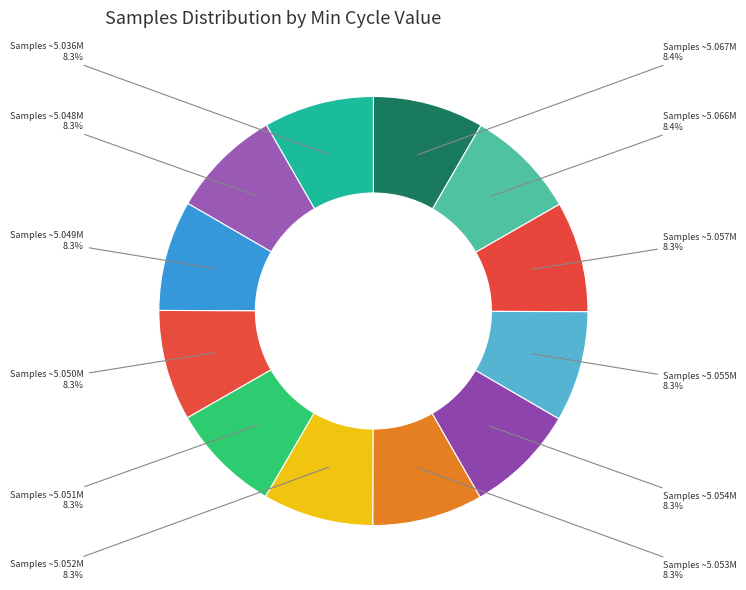

Is there any slice that represents more than half of the pie?

No